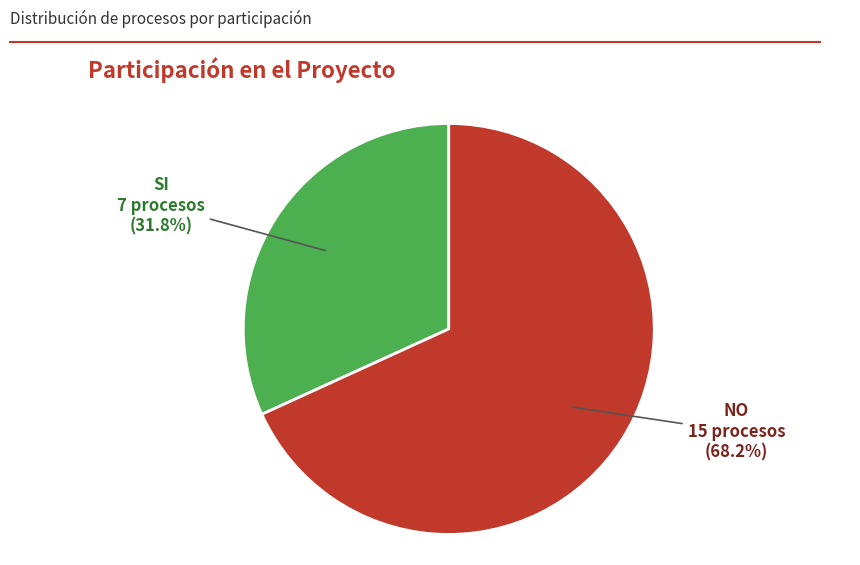

Does any single category account for the majority?

Yes